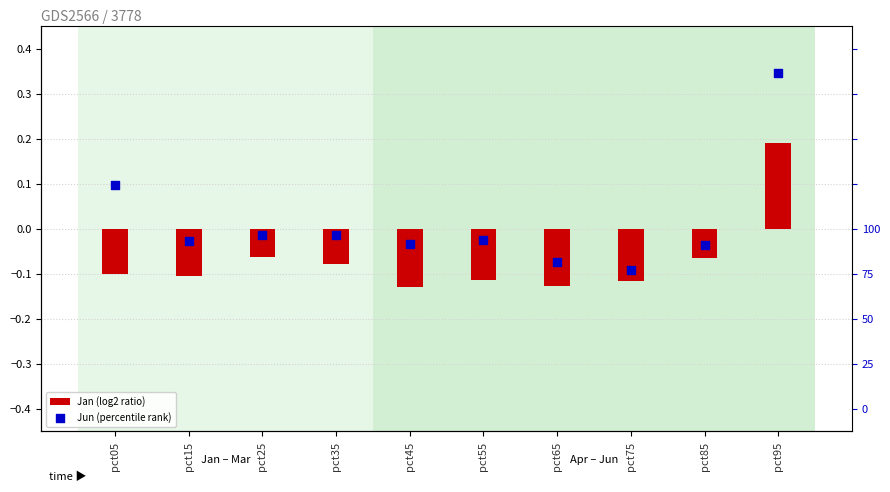

What is the total value across all series at pct55?

-0.1